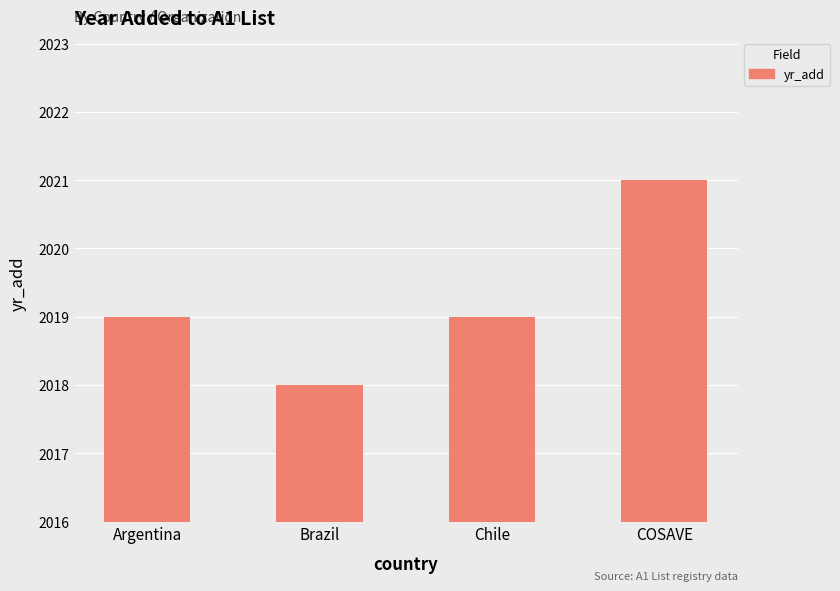

Approximately how many times larger is the value at Chile compared to COSAVE?

1.0